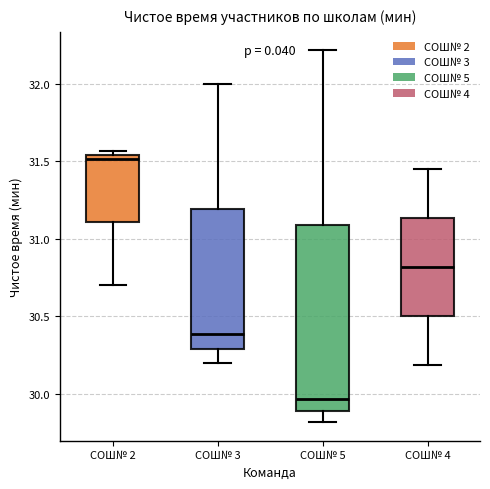

Reading left to right, read every box against the y-axis: the position of its median line, the range the box covers, and the ends of its whiskers. The values are not printed on the chart, so give them approximately, as read against the axis.

СОШ№ 2: median 31.50, box 31.10 to 31.55, whiskers 30.70 to 31.55 (just above the box's upper edge)
СОШ№ 3: median 30.40, box 30.30 to 31.20, whiskers 30.20 to 32.00
СОШ№ 5: median 29.95, box 29.90 to 31.10, whiskers 29.80 to 32.20
СОШ№ 4: median 30.80, box 30.50 to 31.15, whiskers 30.20 to 31.45